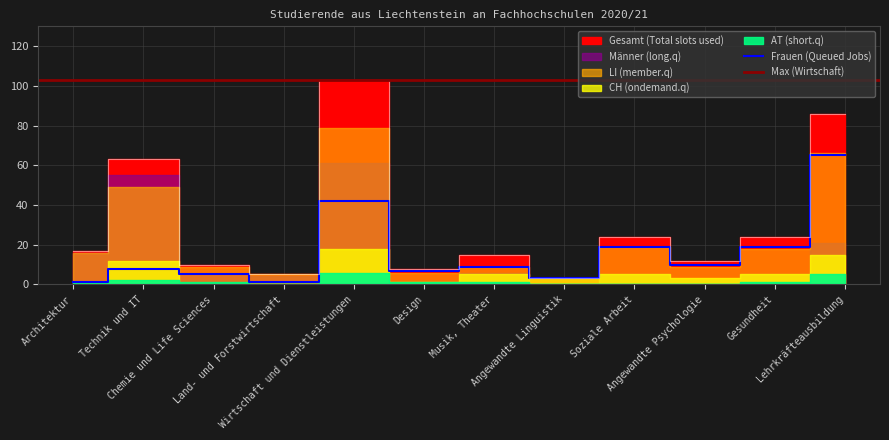

At which label is Gesamt (Total slots used) closest to 53?

Technik und IT